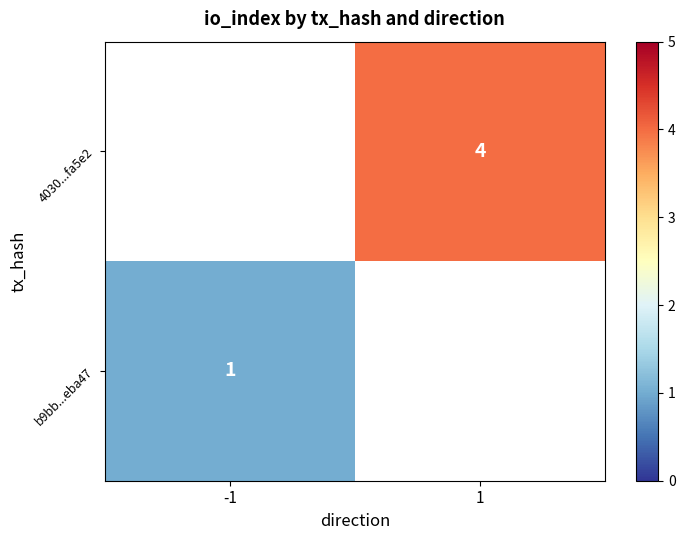

Which label corresponds to the largest value in the chart?

1